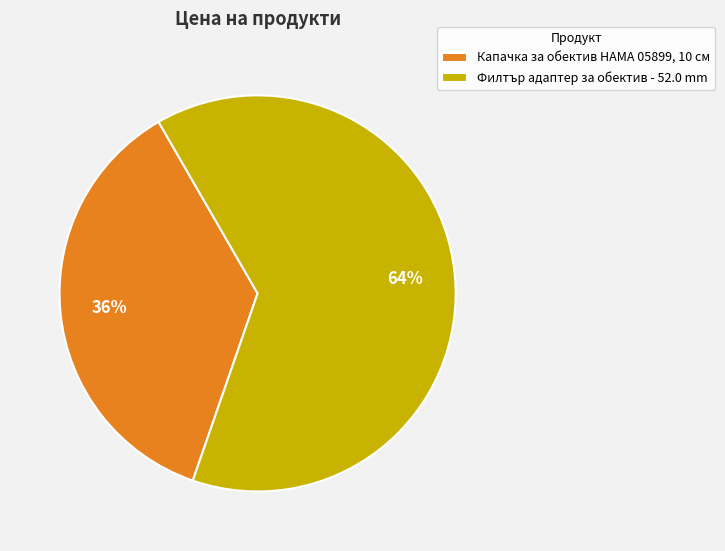

Do Капачка за обектив HAMA 05899, 10 см and Филтър адаптер за обектив - 52.0 mm together represent more than half of the pie?

Yes